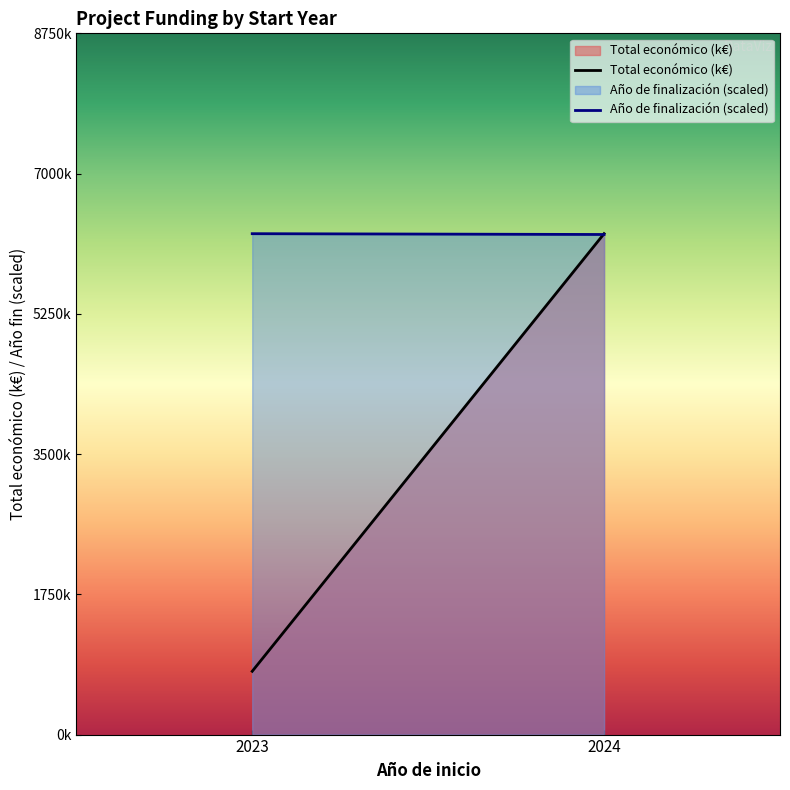

What is the value of the Total económico (k€) point at the 2nd from the left?

6250.7